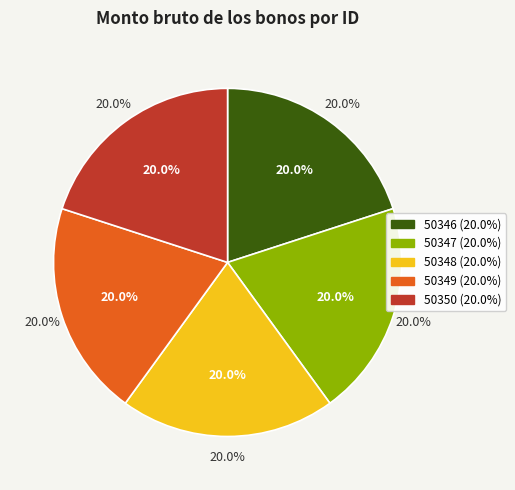

What portion of the pie excludes 50349?

80.0%